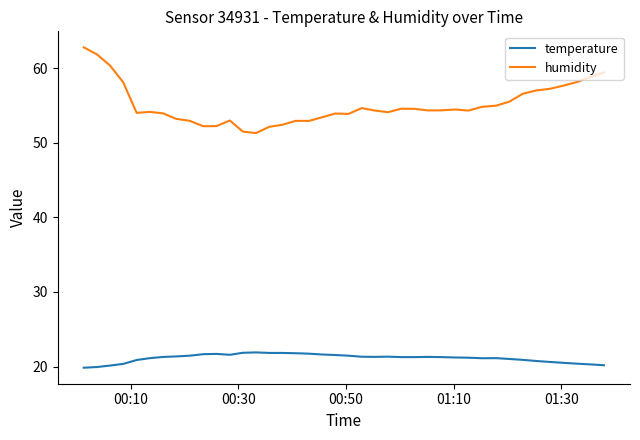

True or false: temperature and humidity intersect in this chart.

False